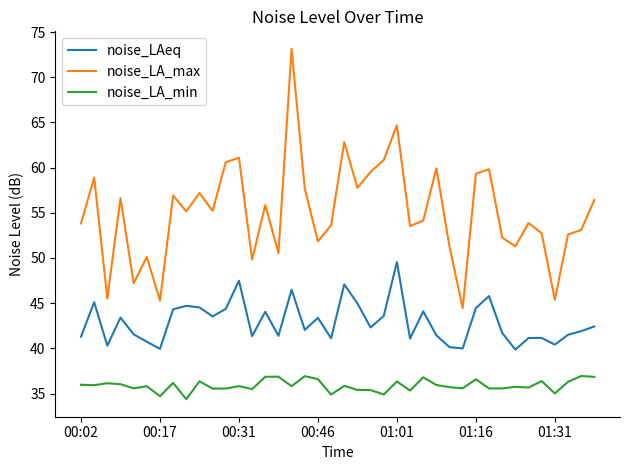

What is the difference between the maximum and minimum values in the noise_LAeq series?

9.7